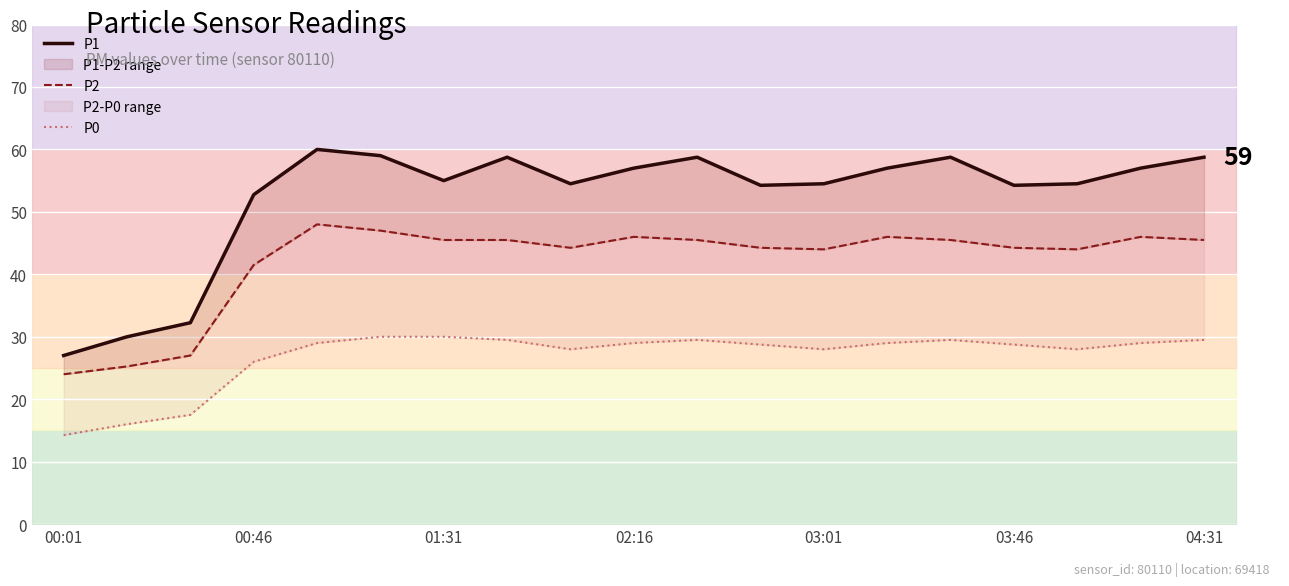

What is the average value of the P2 series?

42.1